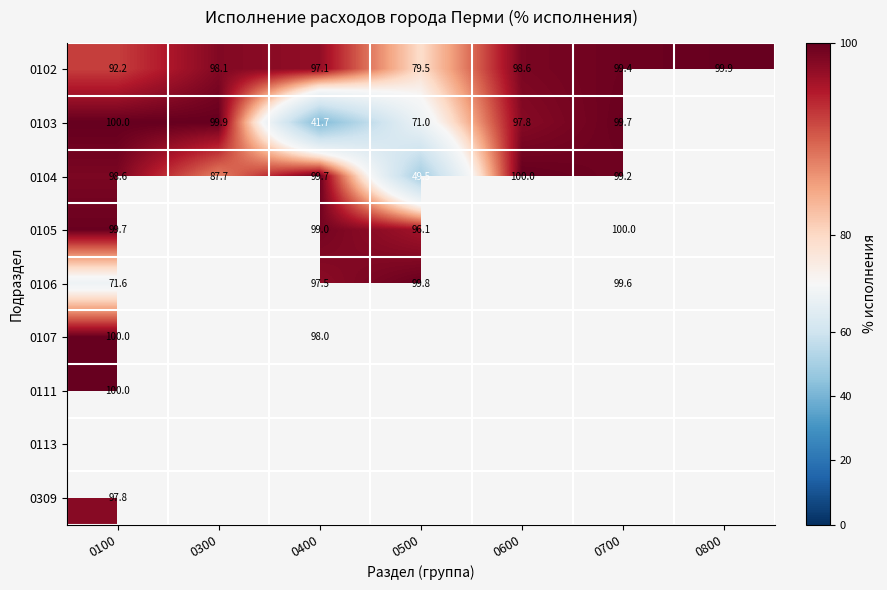

Which series has the largest total across all categories?

0102